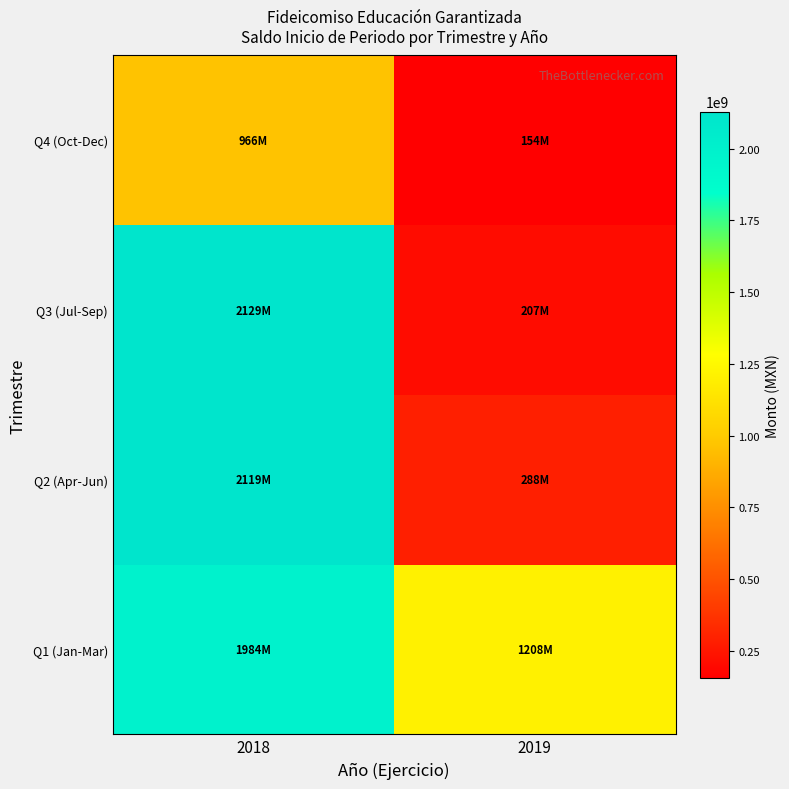

At which category is the sum across all series the highest?

2018